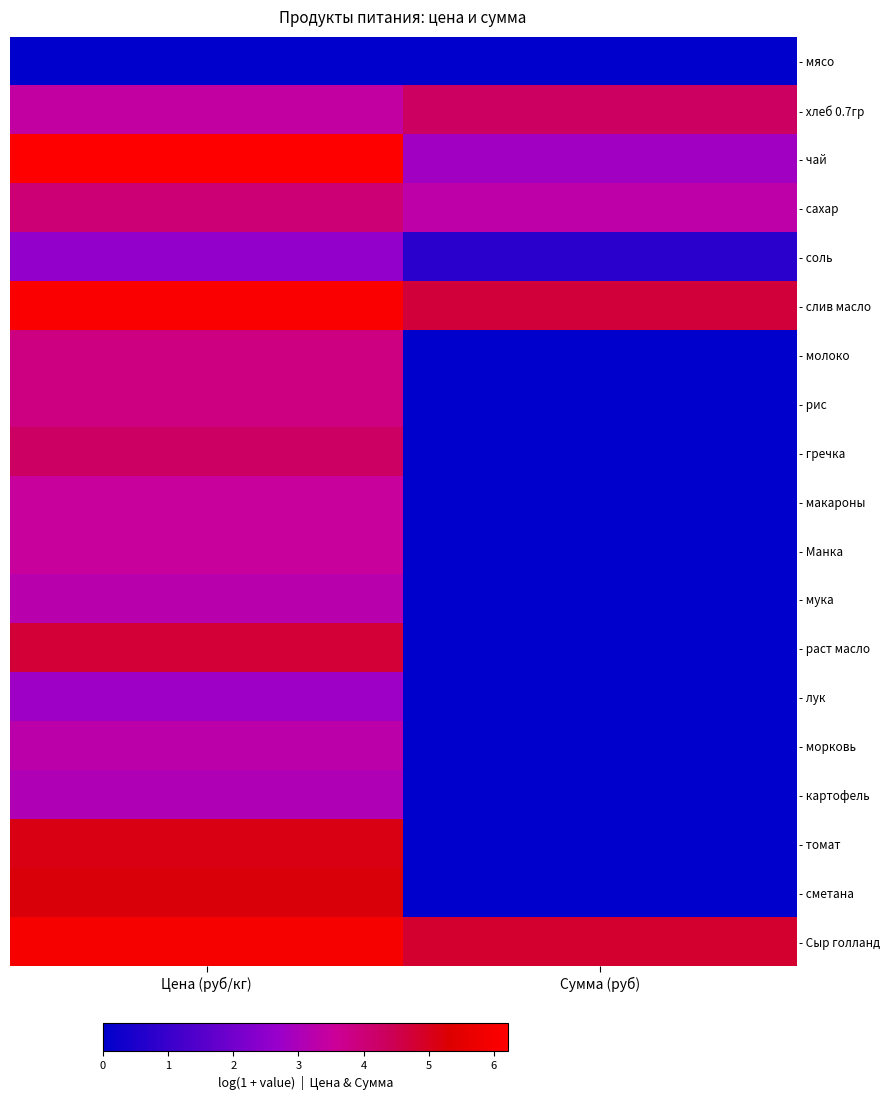

Reading right to left, transcribe all the data shown in this chart.

- мясо: Сумма (руб)=0.0	Цена (руб/кг)=0.0
- хлеб 0.7гр: Сумма (руб)=4.3	Цена (руб/кг)=3.4
- чай: Сумма (руб)=2.8	Цена (руб/кг)=6.2
- сахар: Сумма (руб)=3.3	Цена (руб/кг)=4.0
- соль: Сумма (руб)=0.7	Цена (руб/кг)=2.6
- слив масло: Сумма (руб)=4.7	Цена (руб/кг)=6.1
- молоко: Сумма (руб)=0.0	Цена (руб/кг)=3.9
- рис: Сумма (руб)=0.0	Цена (руб/кг)=3.9
- гречка: Сумма (руб)=0.0	Цена (руб/кг)=4.3
- макароны: Сумма (руб)=0.0	Цена (руб/кг)=3.5
- Манка: Сумма (руб)=0.0	Цена (руб/кг)=3.5
- мука: Сумма (руб)=0.0	Цена (руб/кг)=3.2
- раст масло: Сумма (руб)=0.0	Цена (руб/кг)=4.8
- лук: Сумма (руб)=0.0	Цена (руб/кг)=2.8
- морковь: Сумма (руб)=0.0	Цена (руб/кг)=3.3
- картофель: Сумма (руб)=0.0	Цена (руб/кг)=3.0
- томат: Сумма (руб)=0.0	Цена (руб/кг)=5.1
- сметана: Сумма (руб)=0.0	Цена (руб/кг)=5.2
- Сыр голланд: Сумма (руб)=4.8	Цена (руб/кг)=6.0